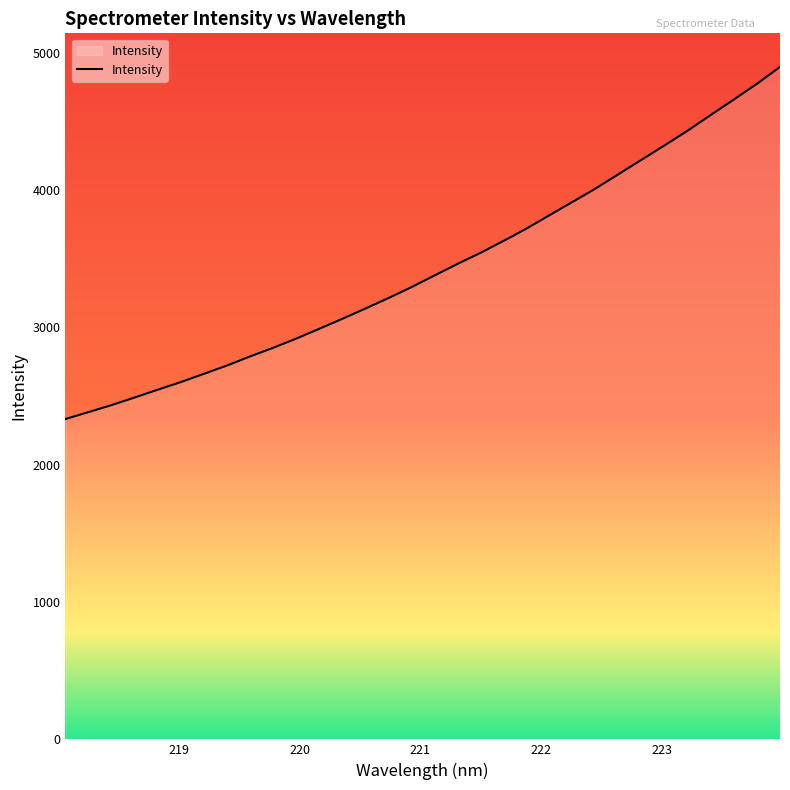

What is the maximum value shown in the chart?

4897.6